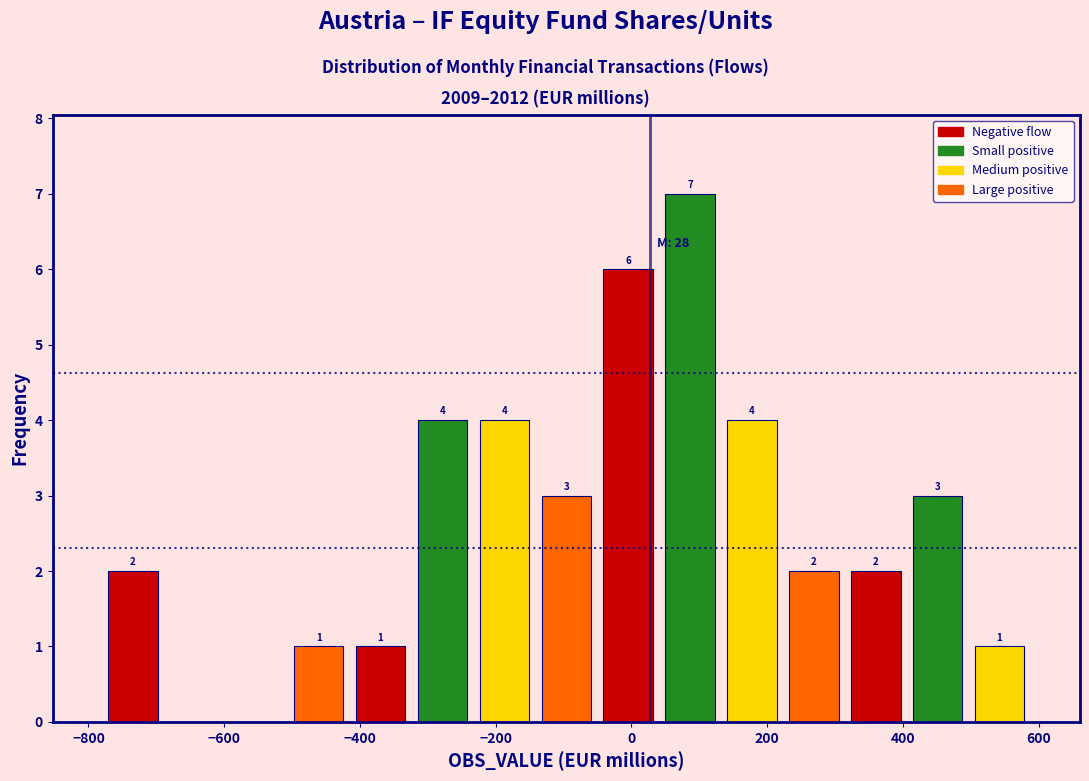

Which range on the x-axis has the tallest bar?

40 to 140